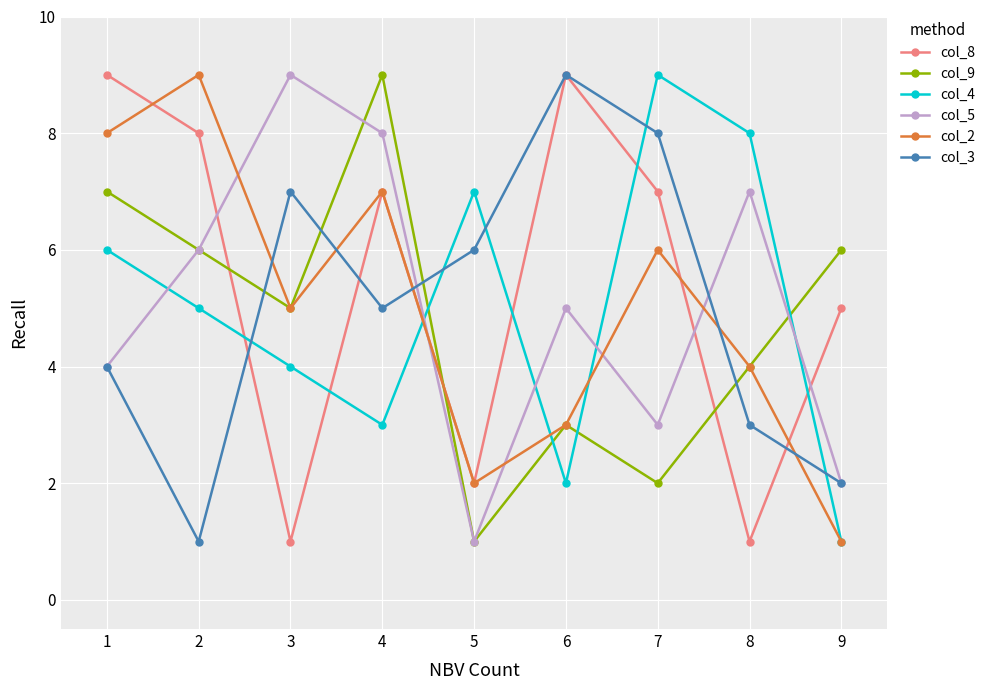

Reading left to right, list all the values displayed in this chart.

col_8: 9	8	1	7	2	9	7	1	5
col_9: 7	6	5	9	1	3	2	4	6
col_4: 6	5	4	3	7	2	9	8	1
col_5: 4	6	9	8	1	5	3	7	2
col_2: 8	9	5	7	2	3	6	4	1
col_3: 4	1	7	5	6	9	8	3	2